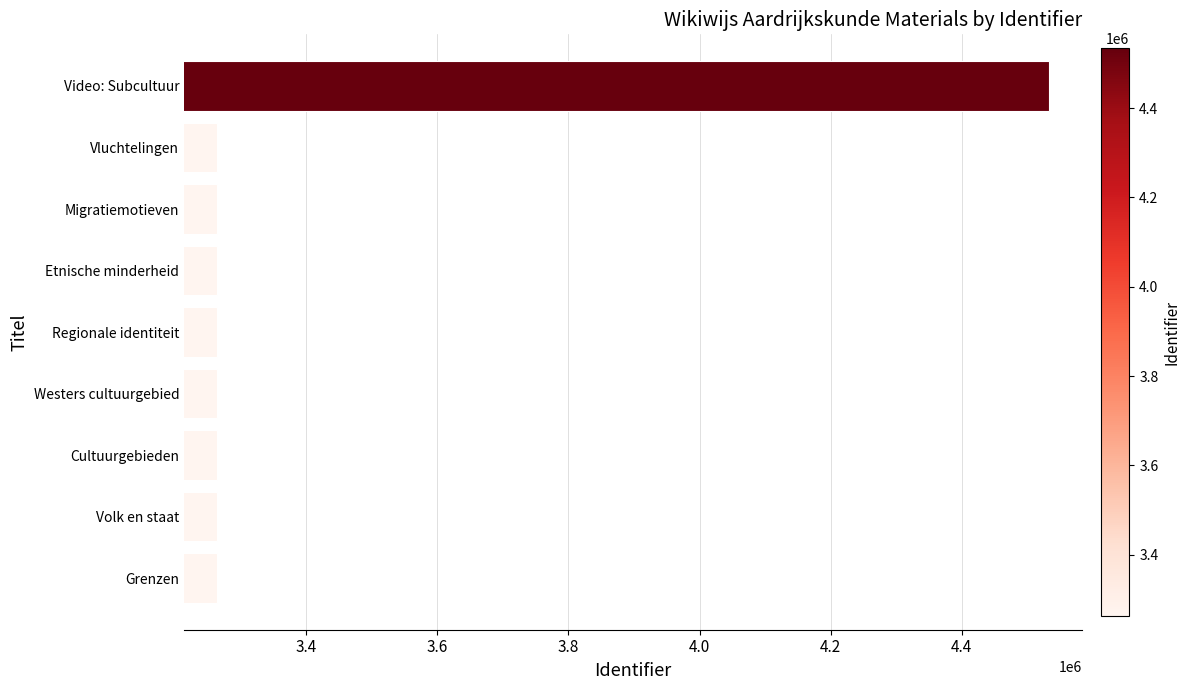

The chart shows a value of 3263703 at Etnische minderheid. True or false?

True